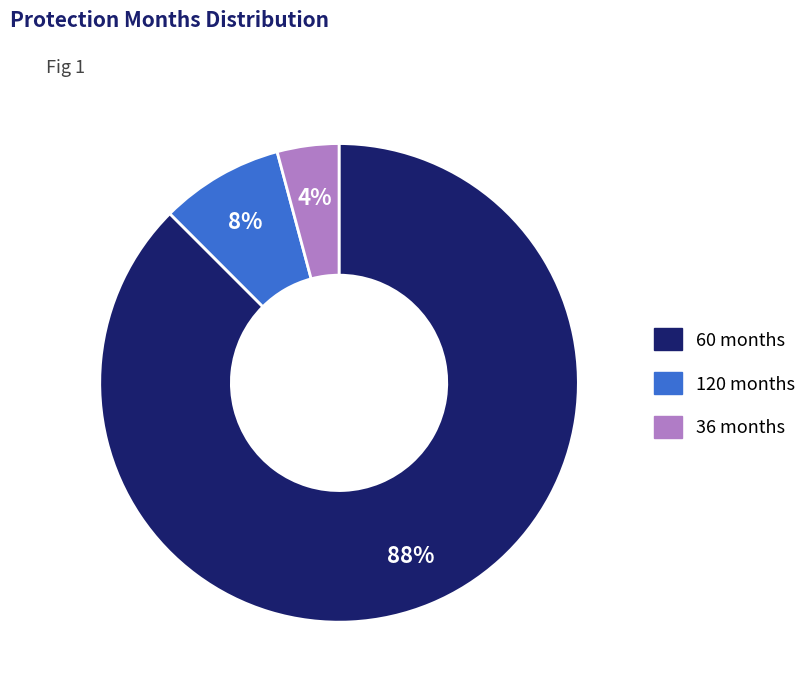

To the nearest percent, what is the average slice percentage?

33%